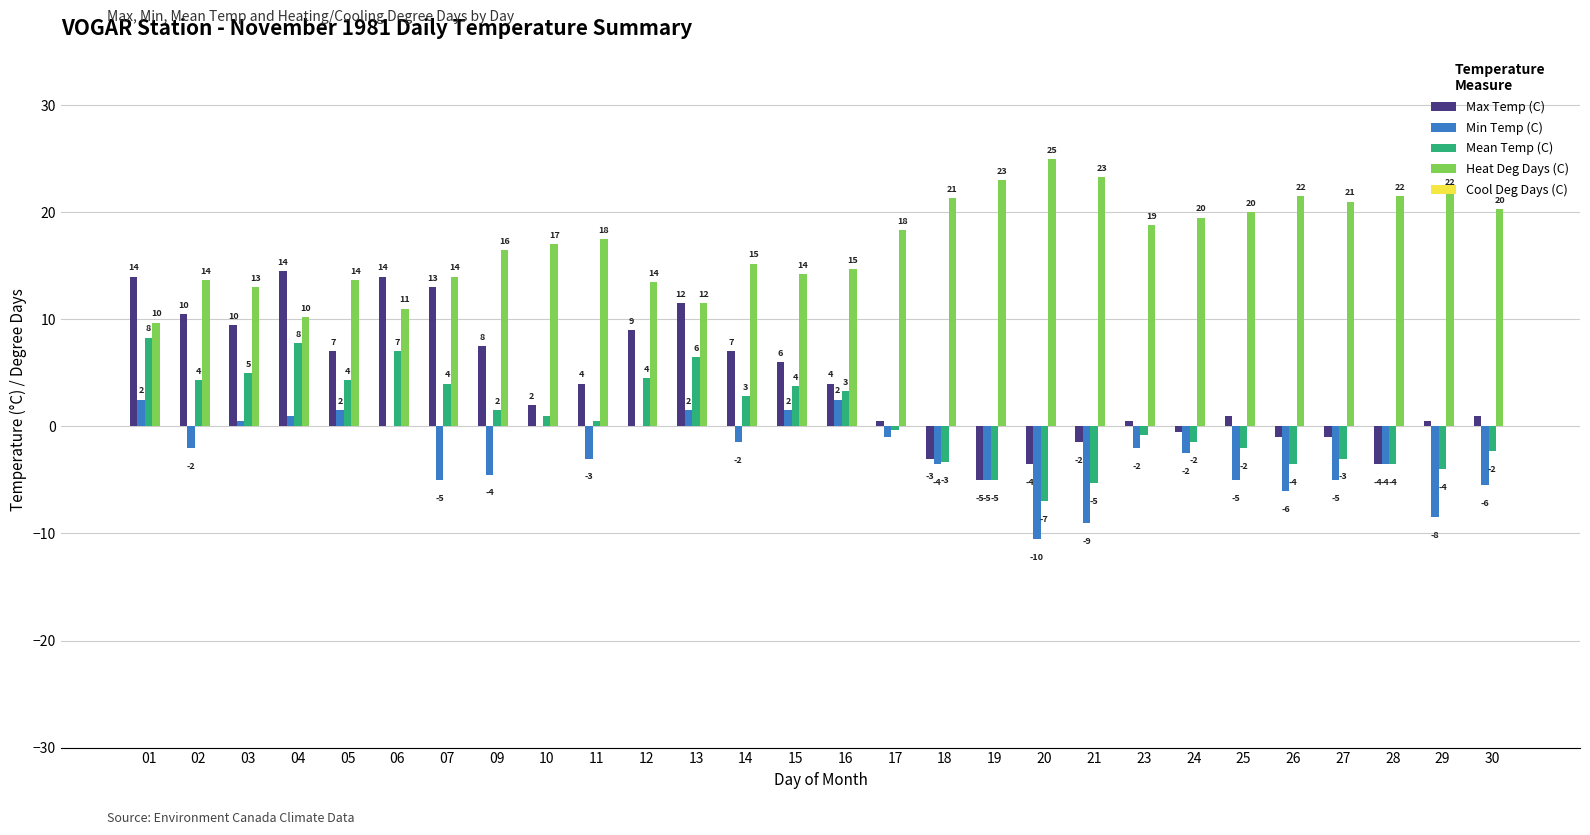

What is the sum of all Min Temp (C) values?

-72.0